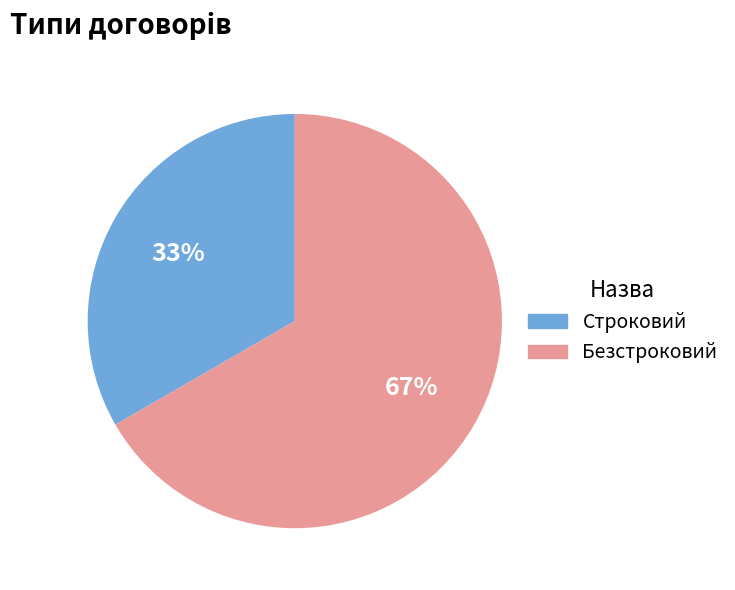

To the nearest percent, what is the average slice percentage?

50%